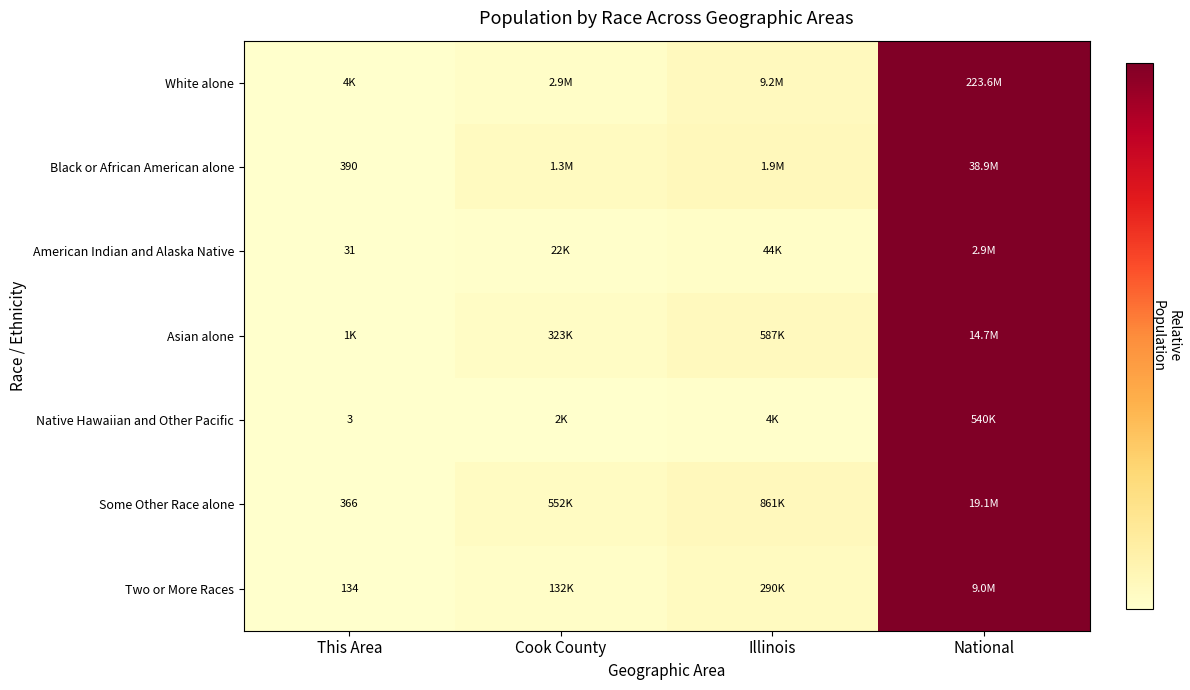

Which label corresponds to the largest value in the chart?

National